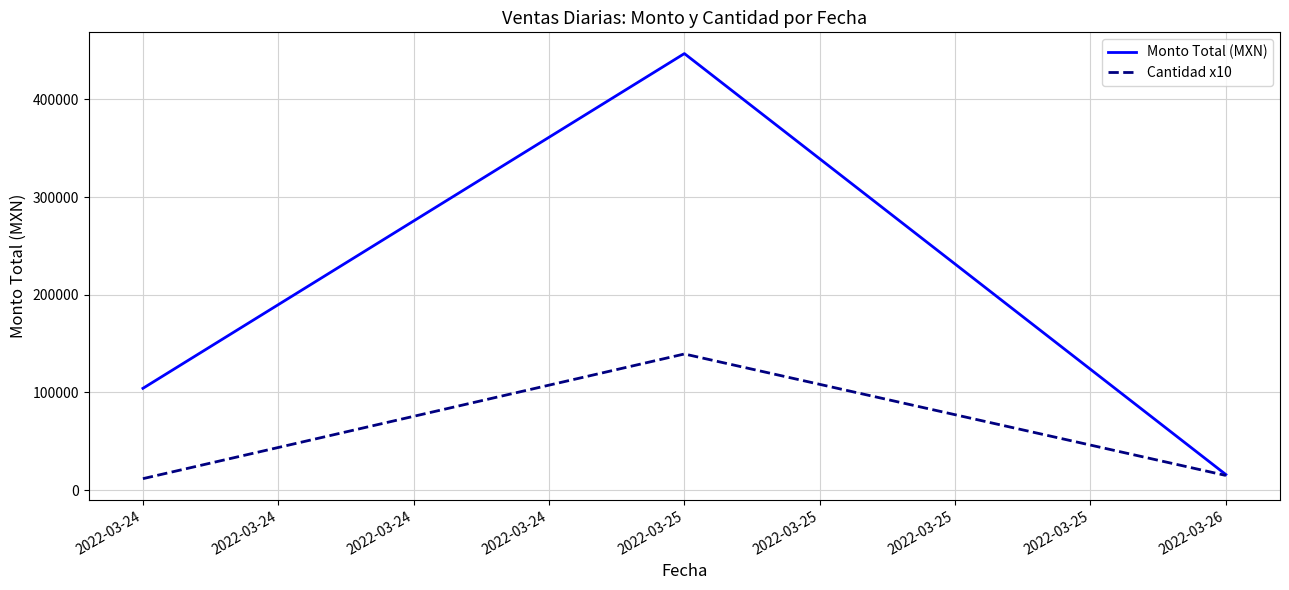

What is the spread (max minus min) of values at 2022-03-25?

307606.8